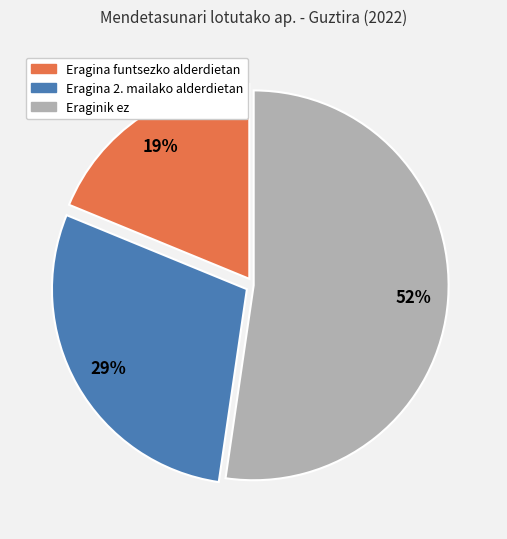

True or false: Eraginik ez accounts for 52% of the total.

True